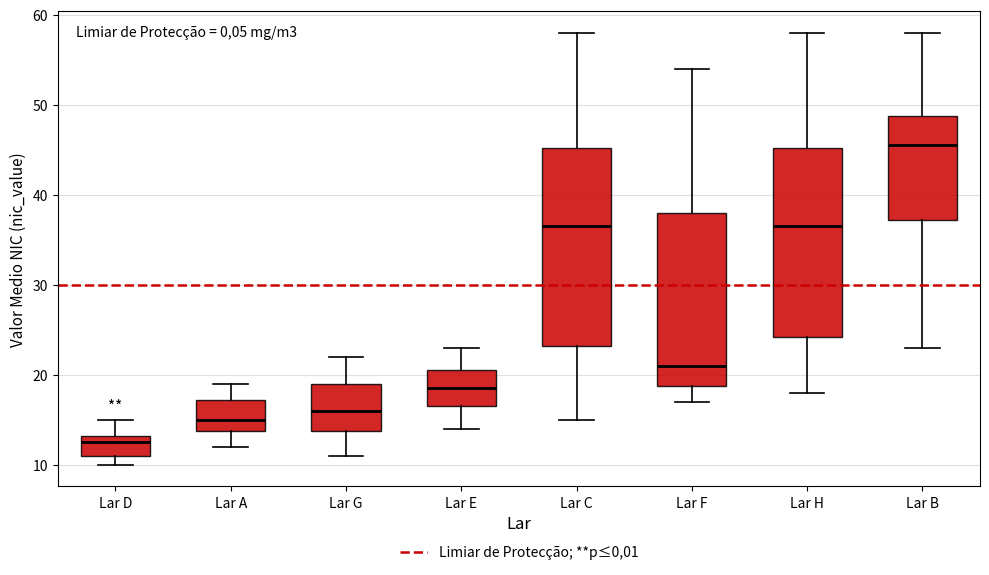

Which box is the tallest, from its lower edge to its upper edge?

Lar C